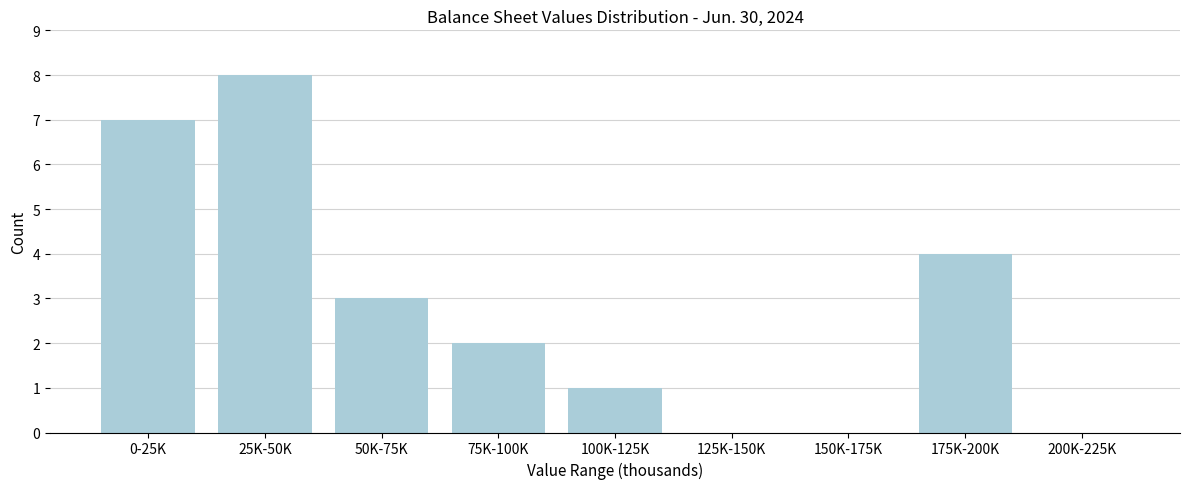

Reading left to right, extract all data points from this chart.

0-25K=7	25K-50K=8	50K-75K=3	75K-100K=2	100K-125K=1	125K-150K=0	150K-175K=0	175K-200K=4	200K-225K=0